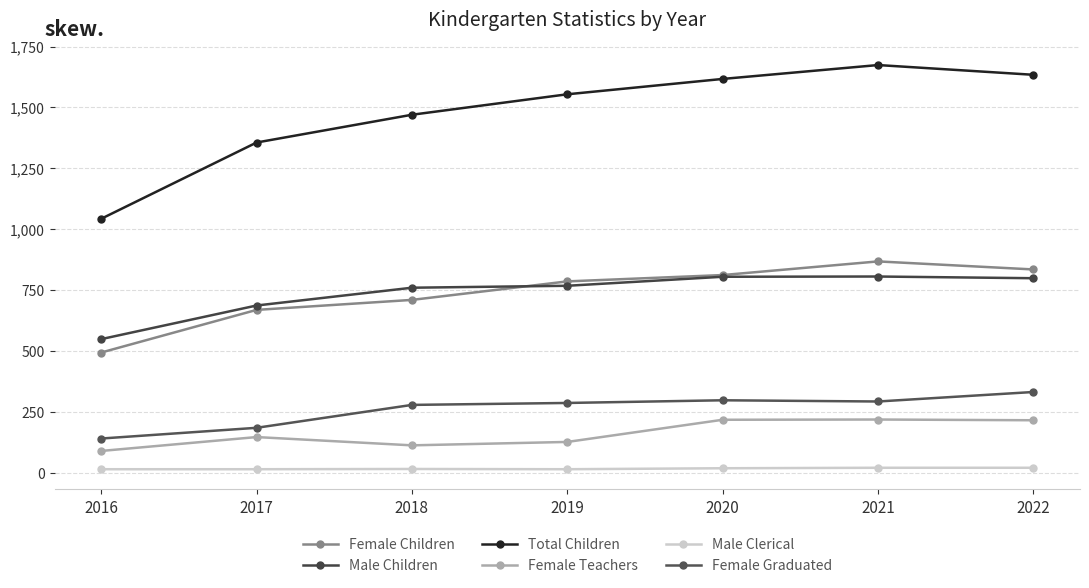

Which category has the lowest value in the Female Teachers series?

2016